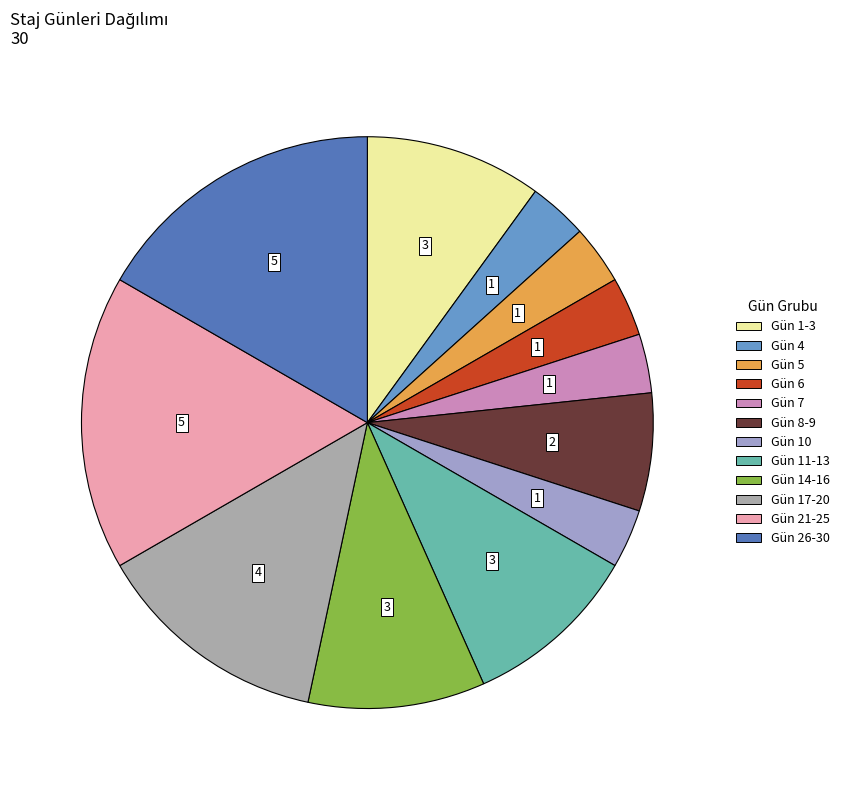

Count the number of slices in the pie.

12